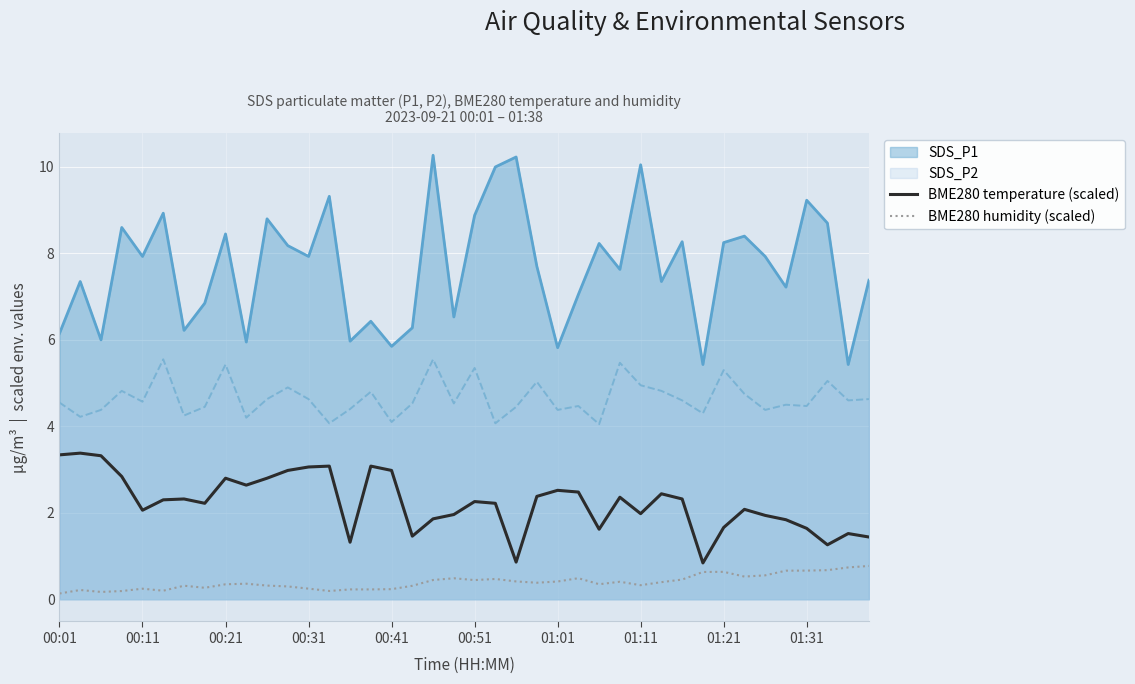

What are all the series names shown in the legend?

SDS_P1, SDS_P2, BME280 temperature (scaled), BME280 humidity (scaled)